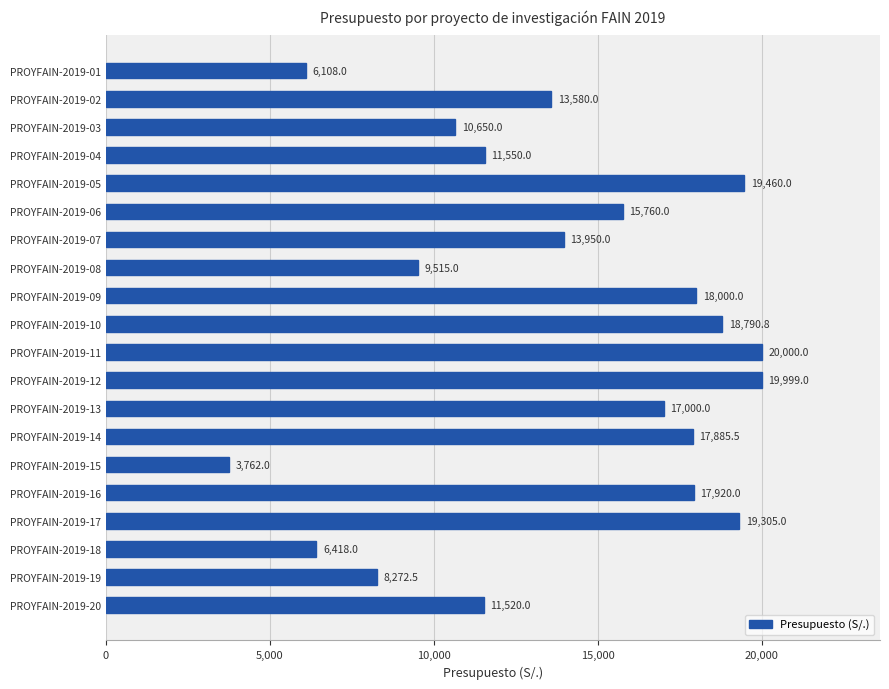

Rank the categories by value from highest to lowest.

PROYFAIN-2019-11, PROYFAIN-2019-12, PROYFAIN-2019-05, PROYFAIN-2019-17, PROYFAIN-2019-10, PROYFAIN-2019-09, PROYFAIN-2019-16, PROYFAIN-2019-14, PROYFAIN-2019-13, PROYFAIN-2019-06, PROYFAIN-2019-07, PROYFAIN-2019-02, PROYFAIN-2019-04, PROYFAIN-2019-20, PROYFAIN-2019-03, PROYFAIN-2019-08, PROYFAIN-2019-19, PROYFAIN-2019-18, PROYFAIN-2019-01, PROYFAIN-2019-15